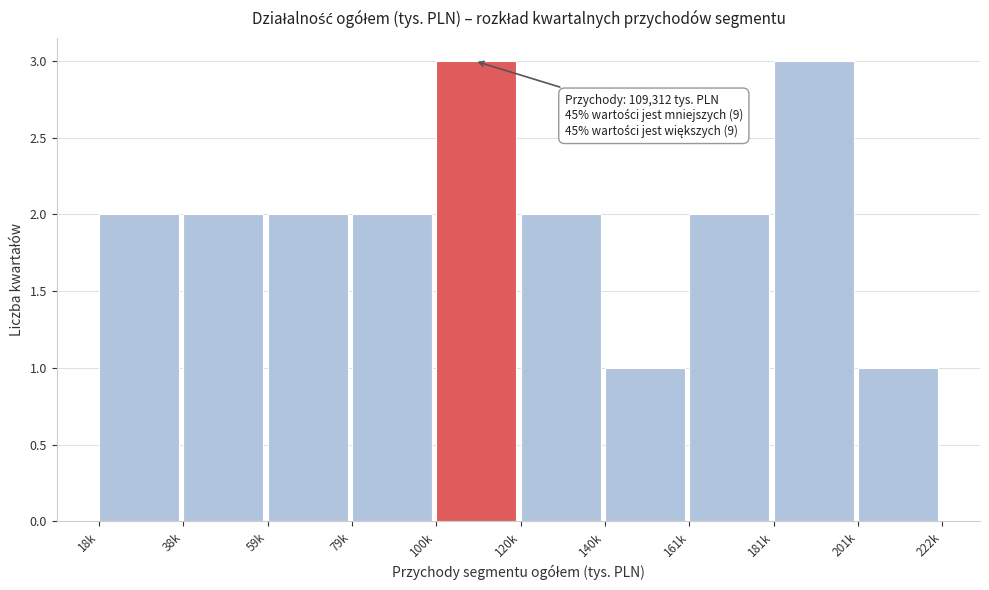

Reading left to right, extract all data points from this chart.

2	2	2	2	3	2	1	2	3	1